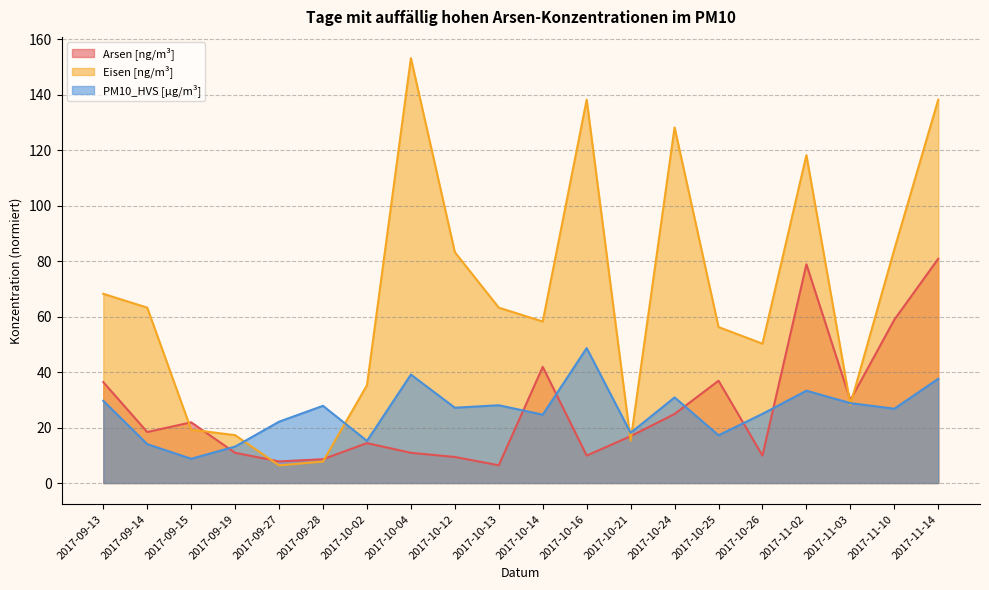

What is the minimum value for Eisen [ng/m³]?

6.4